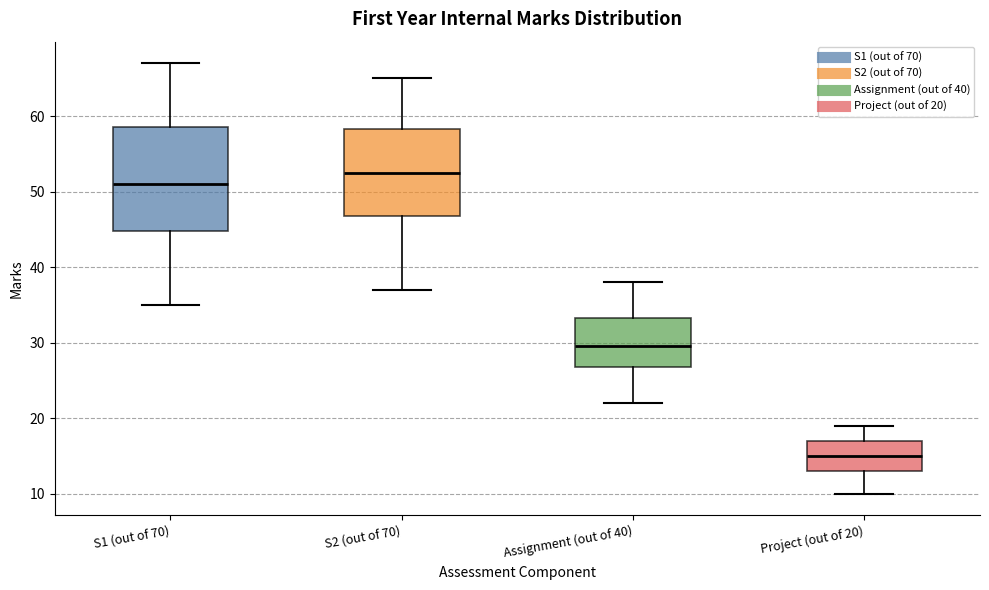

Comparing the boxes themselves (not the whiskers), which one is the tallest?

S1 (out of 70)